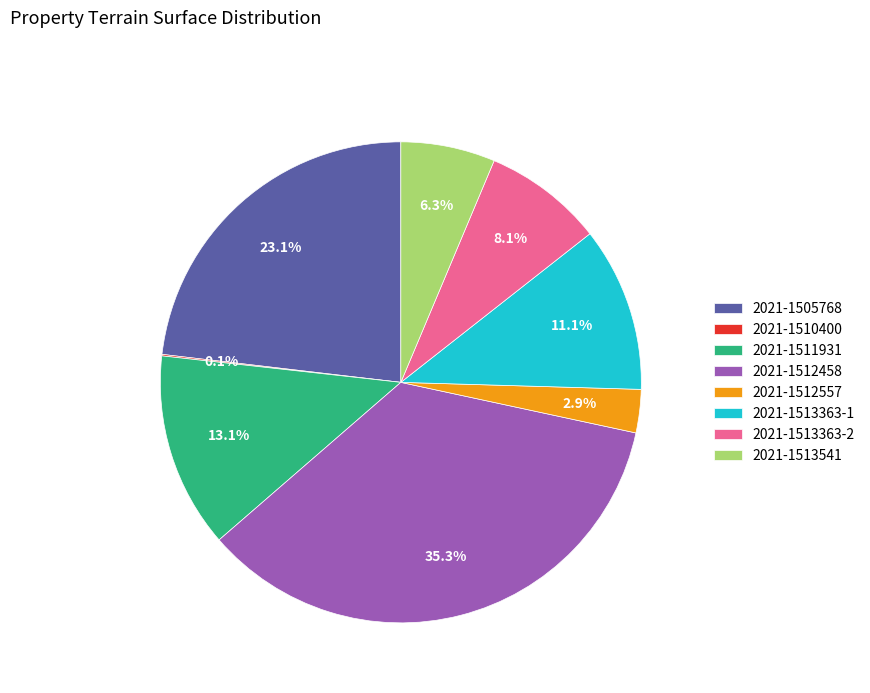

Do 2021-1505768 and 2021-1512458 together represent more than half of the pie?

Yes